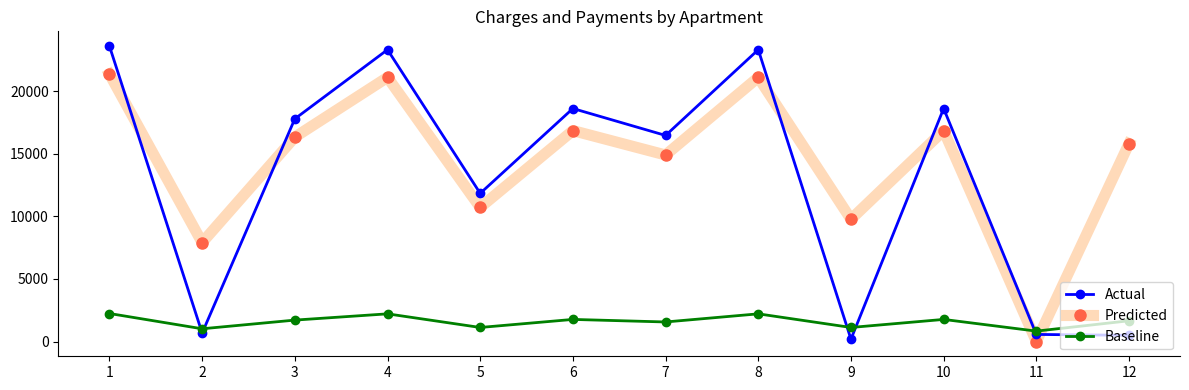

Is the value of Baseline at 7 greater than the value of Predicted at 11?

Yes